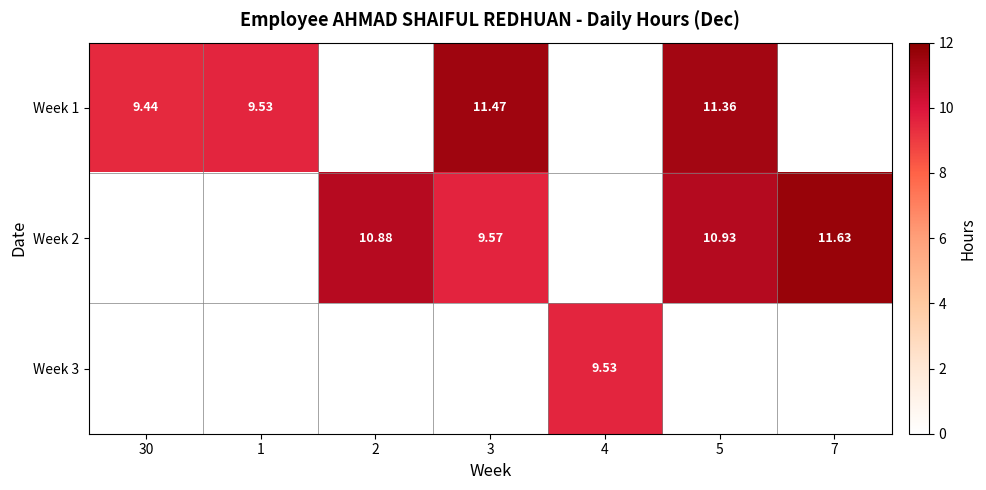

True or false: Week 3 has a value of 0.0 at 3.

True